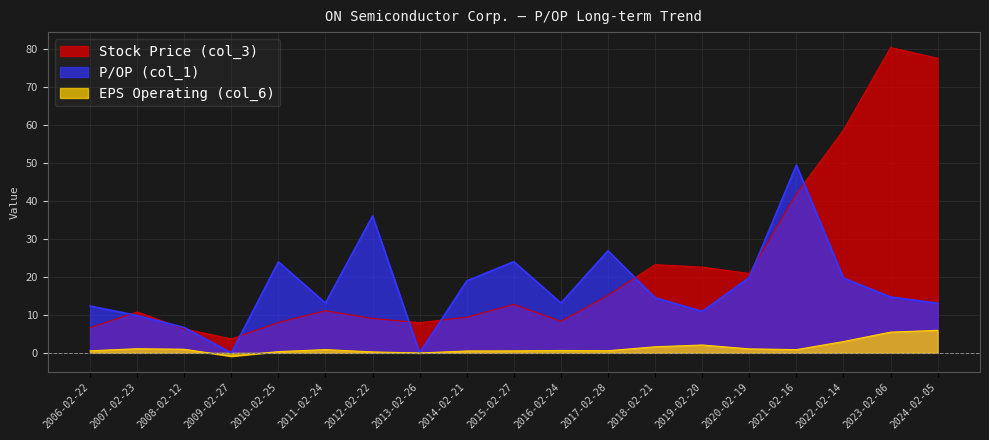

At which category does P/OP (col_1) reach its first local valley?

2009-02-27